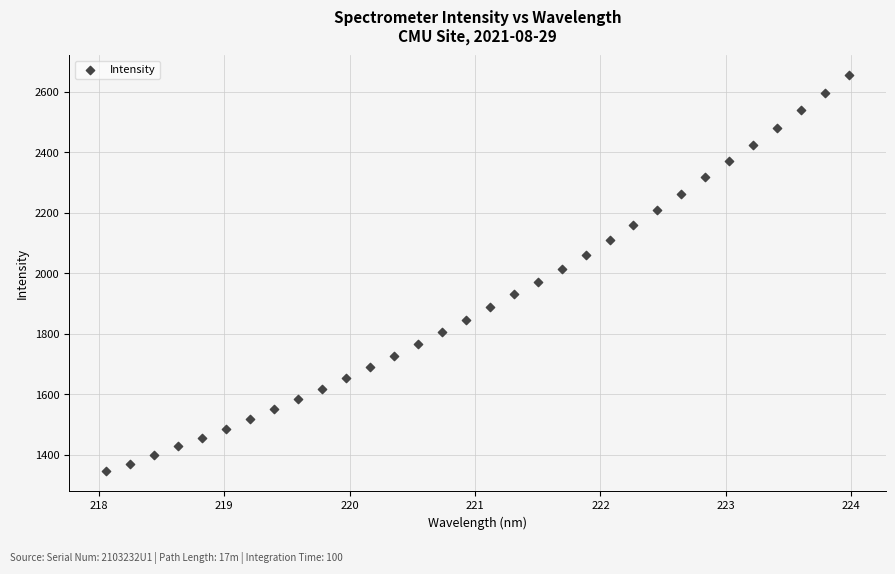

What is the range of X values (max minus min)?

5.9